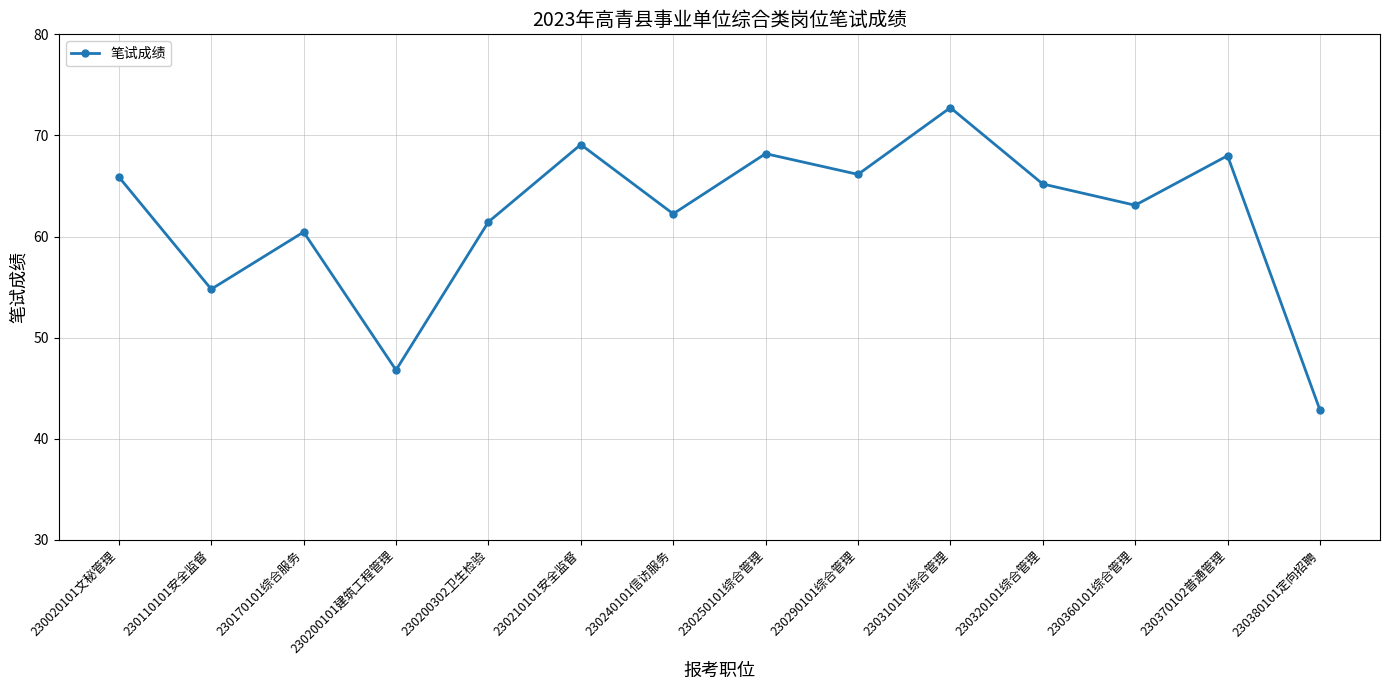

What is the difference between the second highest and second lowest values?

22.3